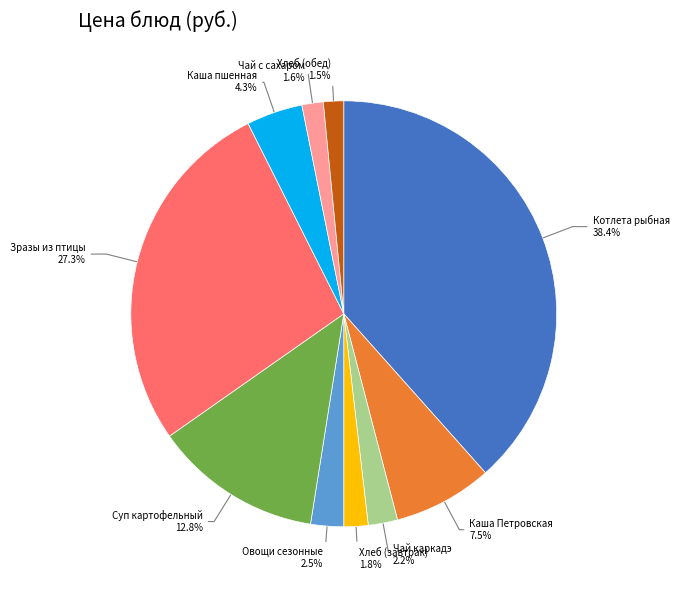

What percentage do Овощи сезонные and Хлеб (завтрак) together represent?

4.3%